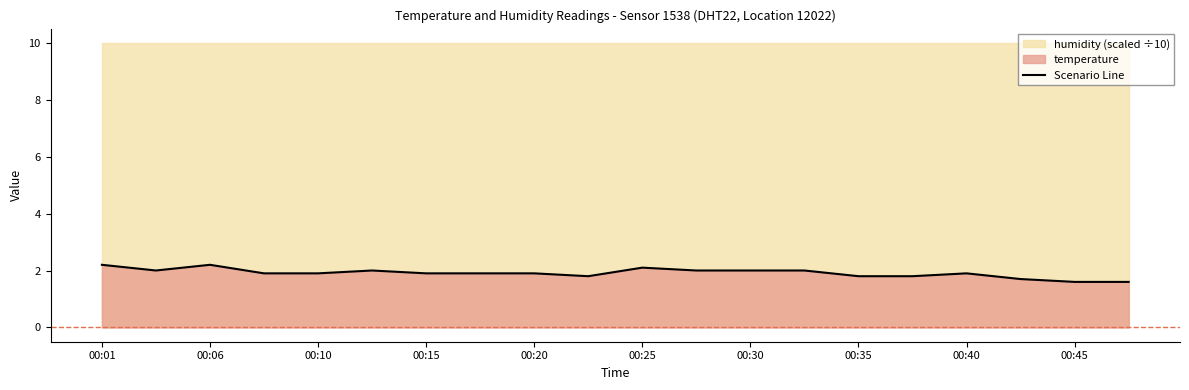

What value does the data have at 00:01?

2.2